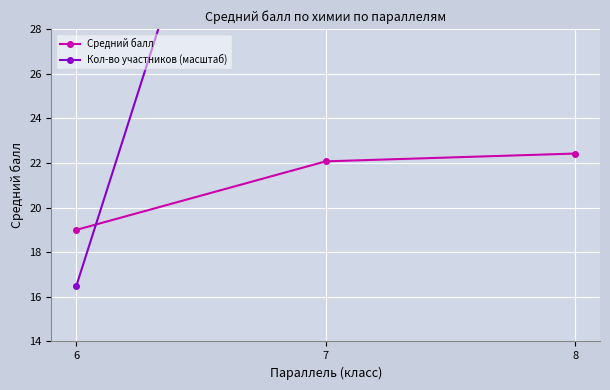

True or false: Средний балл has a value of 6.9 at 8.

False